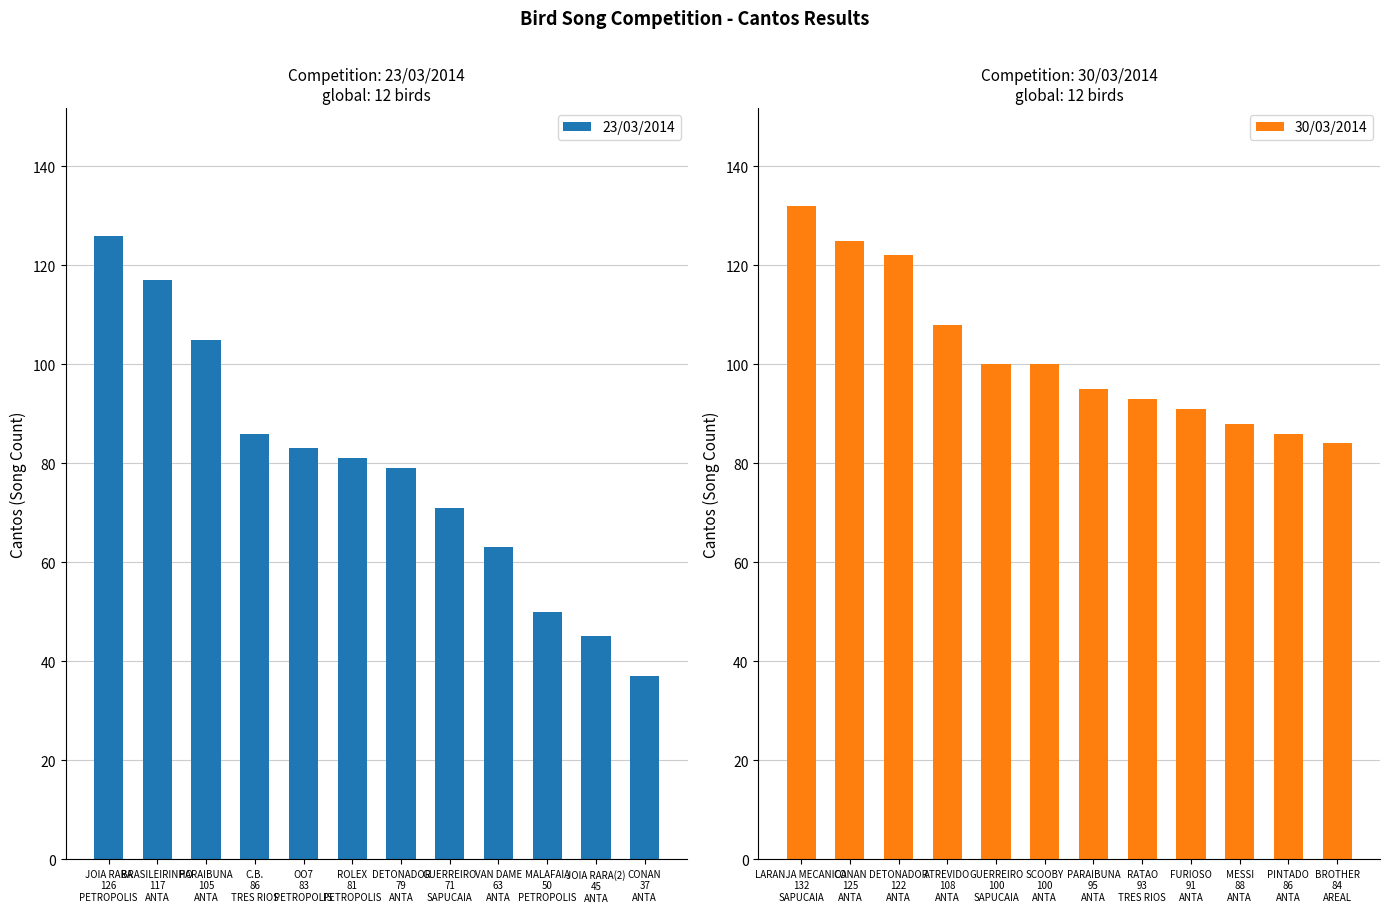

What is the maximum value shown in the chart?

132